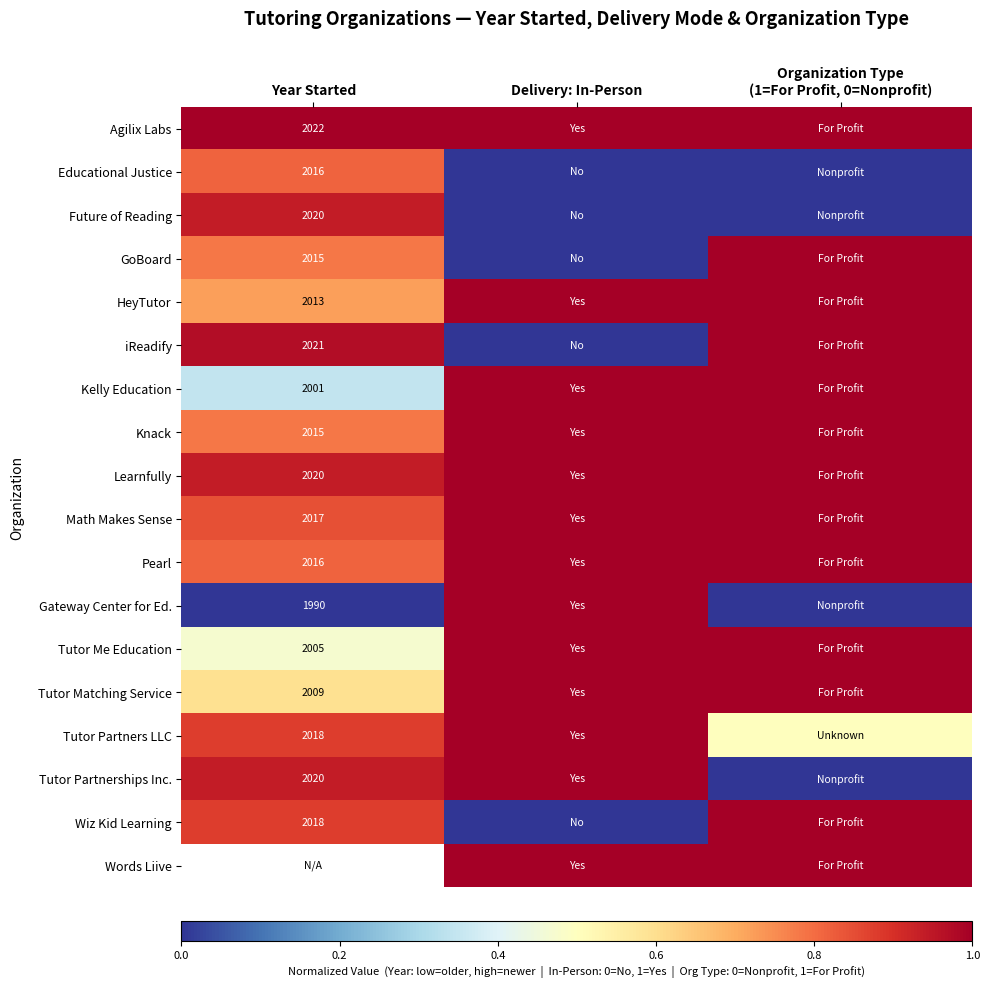

The value of Tutor Matching Service at Year Started is 2009.0. True or false?

True